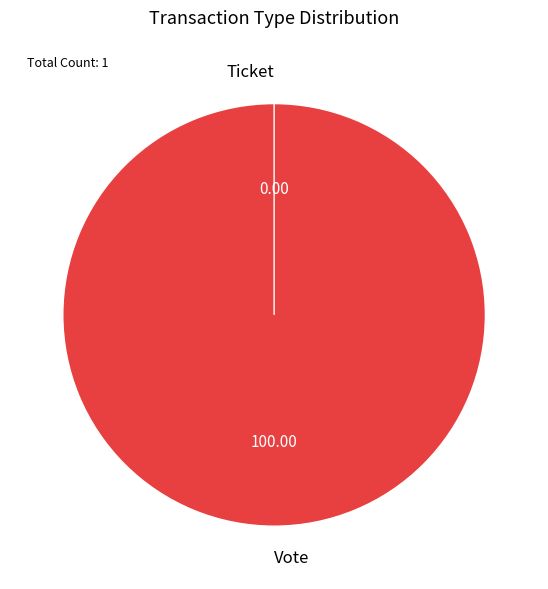

Count the number of slices in the pie.

2